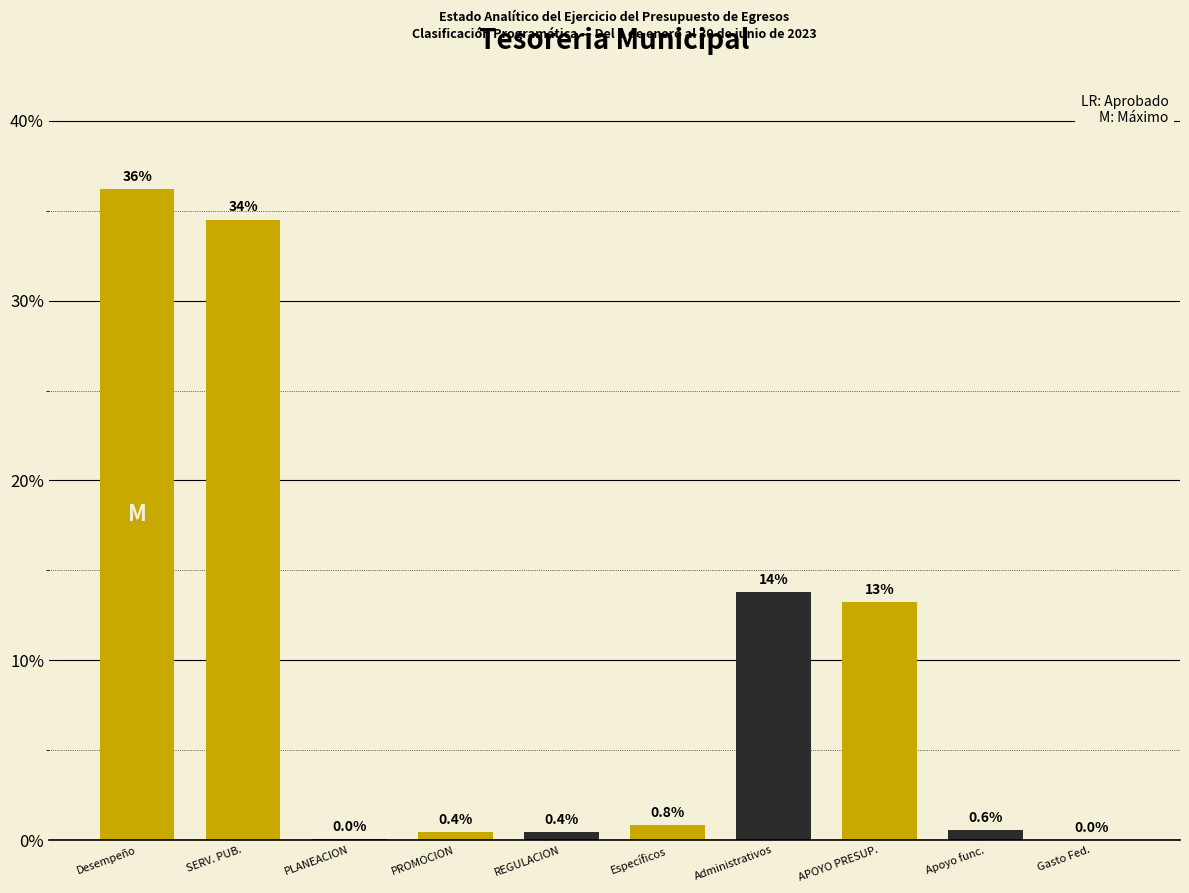

Which has a higher value, Desempeño or APOYO PRESUP.?

Desempeño